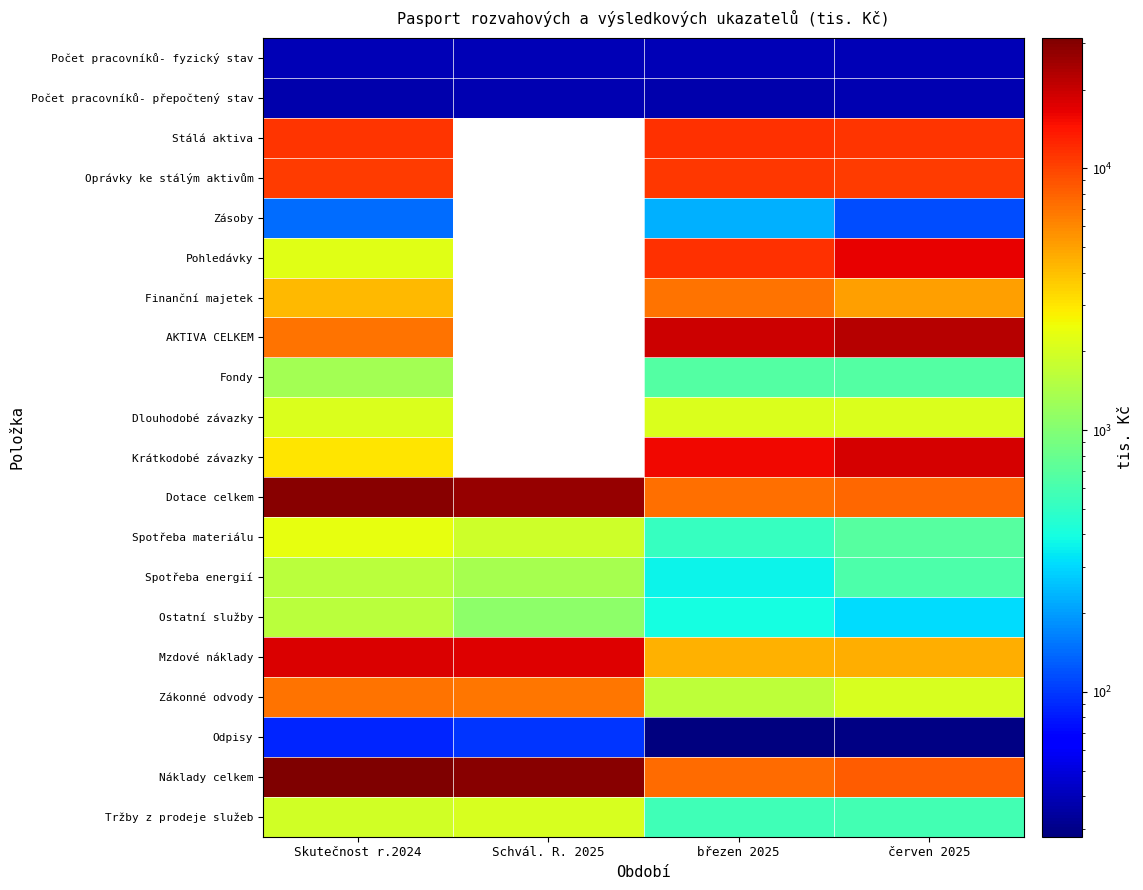

What is the sum of the Dotace celkem values at Skutečnost r.2024 and červen 2025?

36963.0